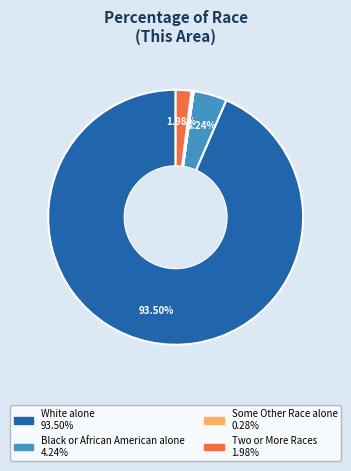

Is there a majority slice in this chart?

Yes